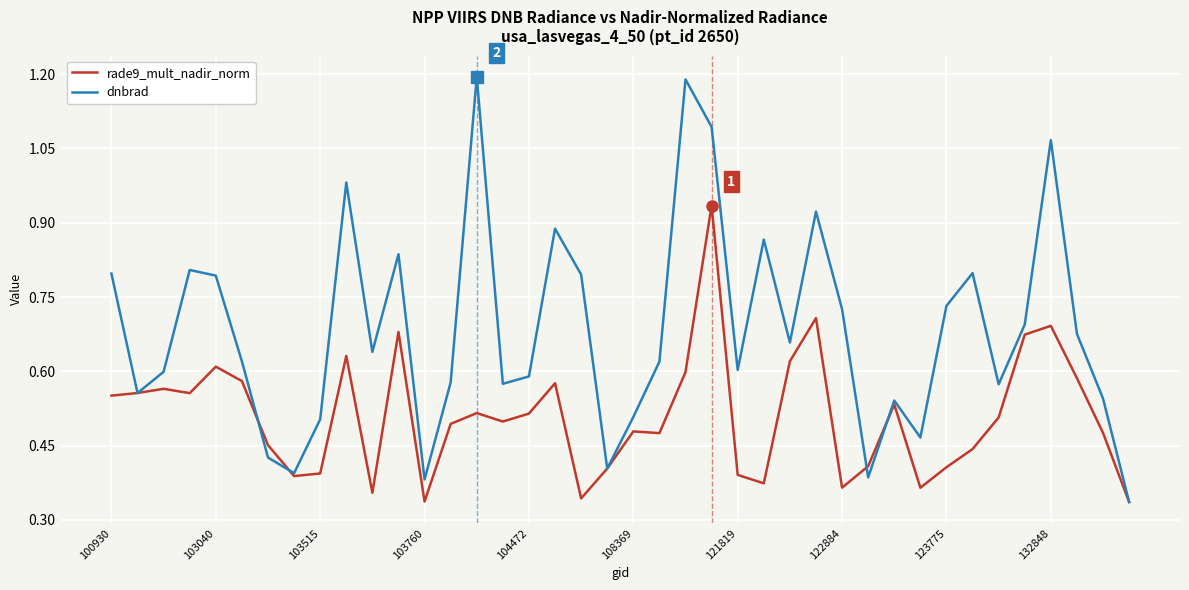

Which series has the largest total across all categories?

dnbrad